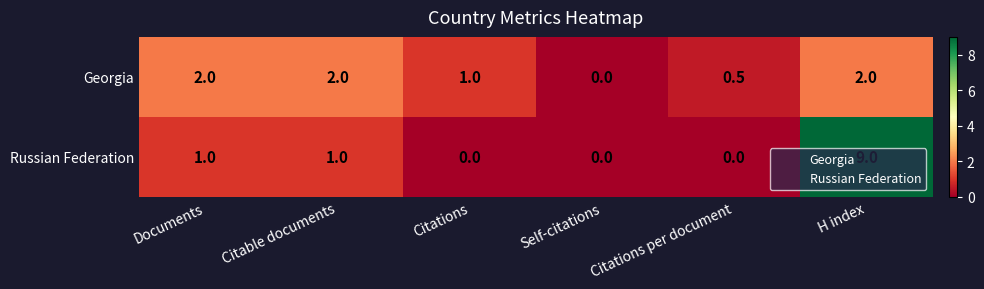

At which label is Georgia closest to 1?

Citations